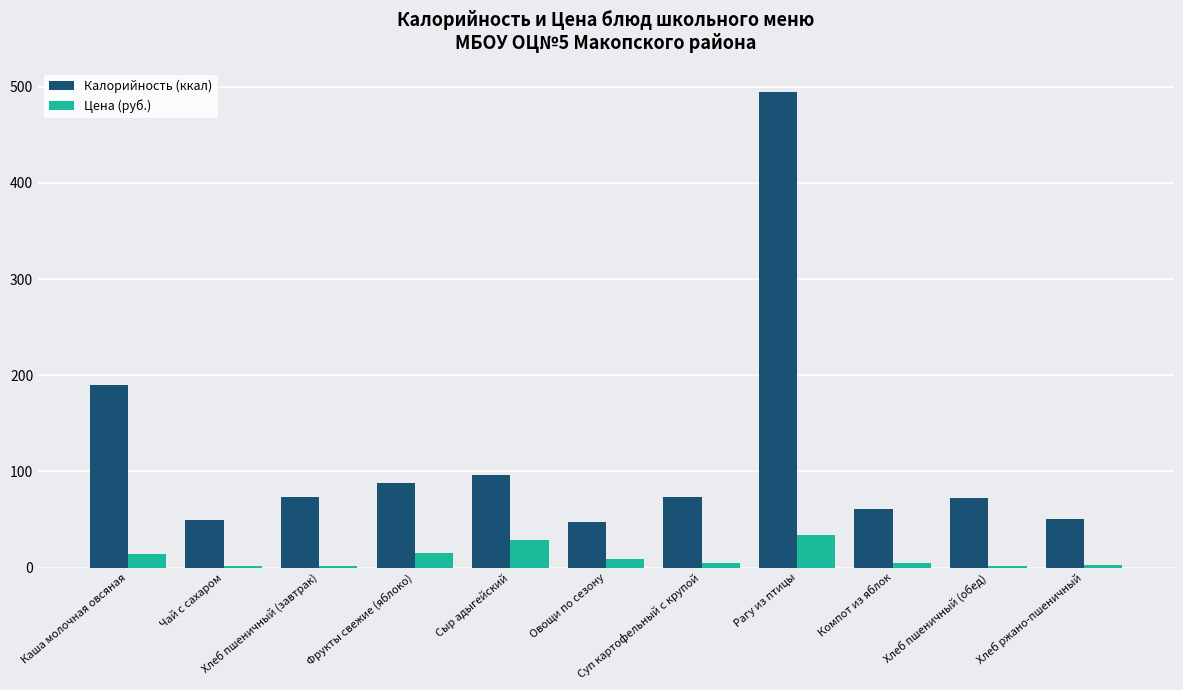

What is the sum of all Калорийность (ккал) values?

1293.0